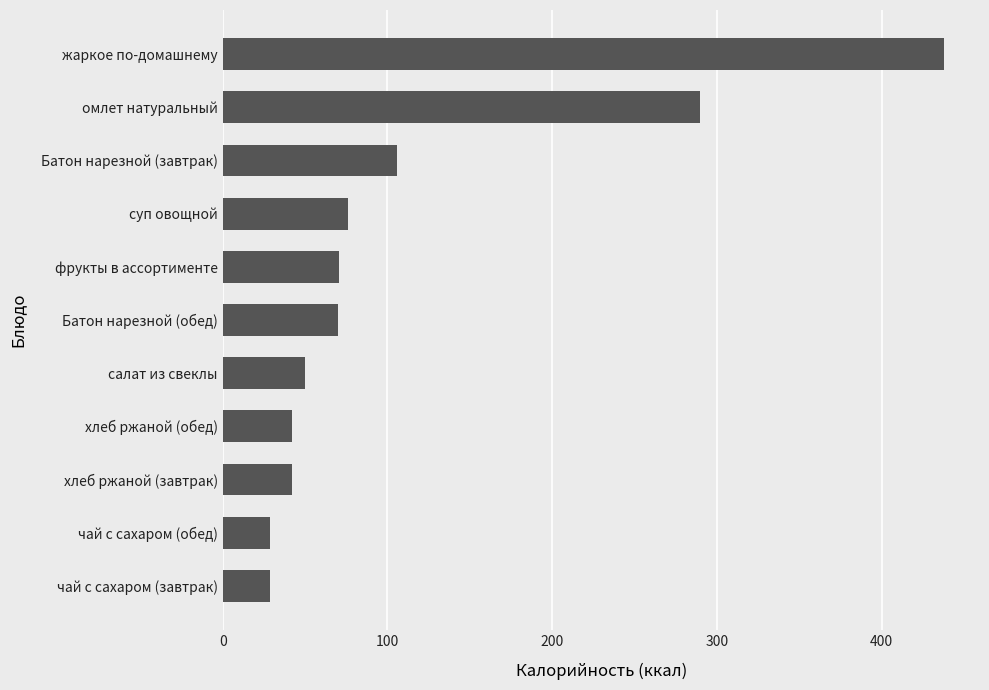

Does the chart contain any negative values?

No